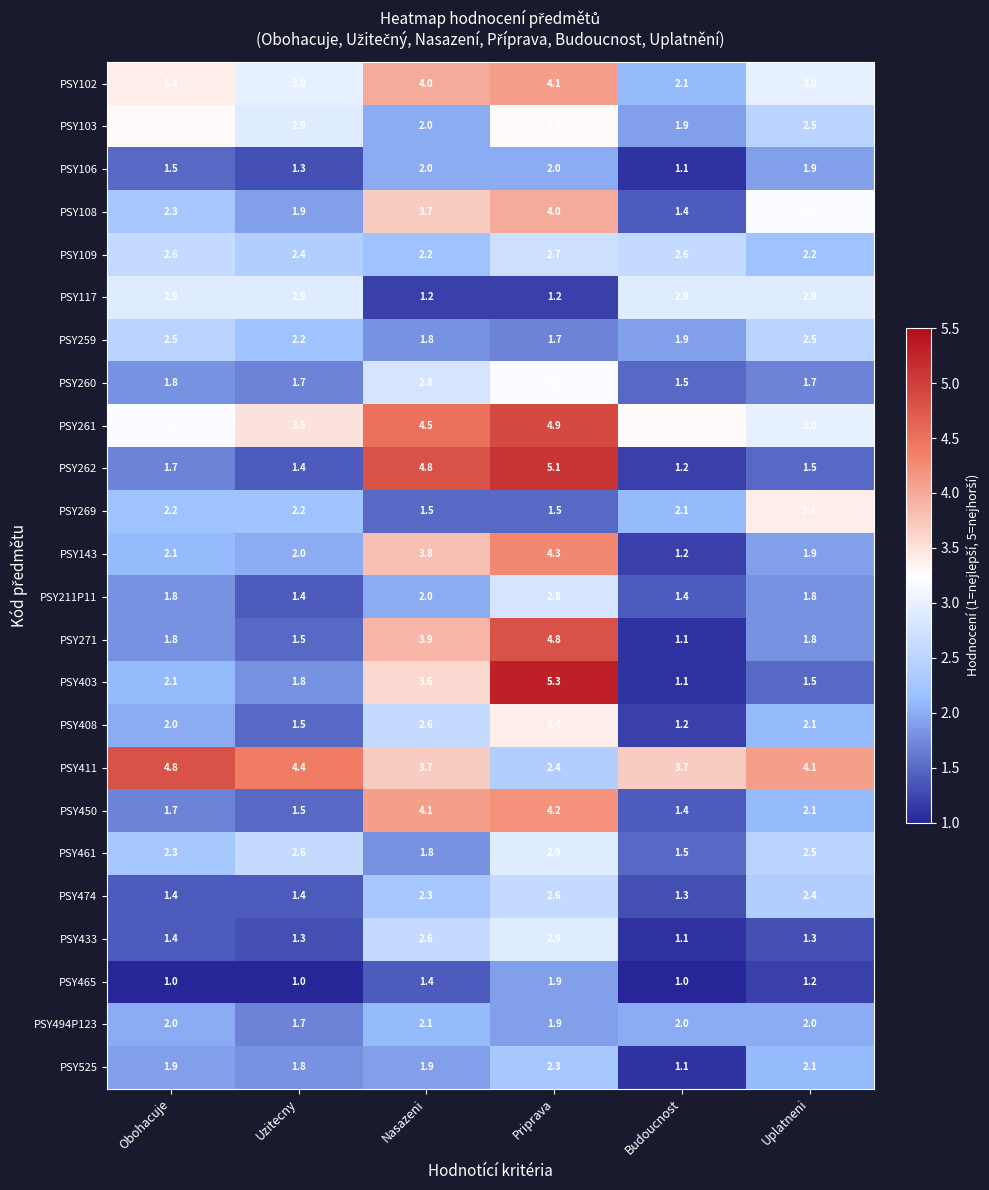

The PSY271 series shows 1.5 at Uzitecny. True or false?

True